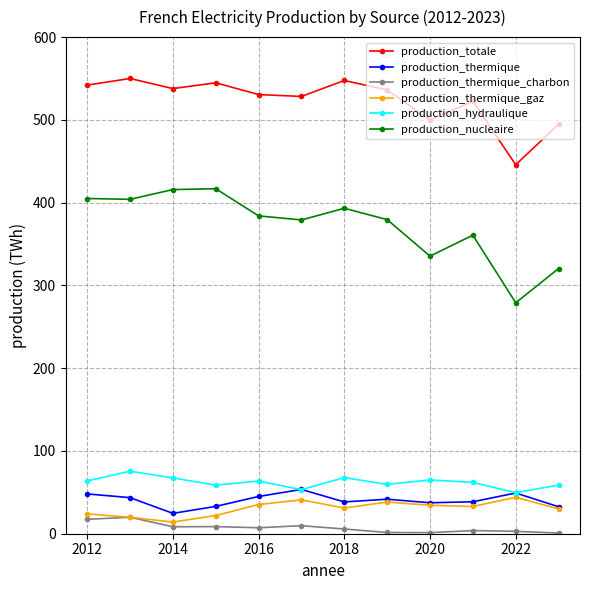

How many lines are shown in the chart?

6